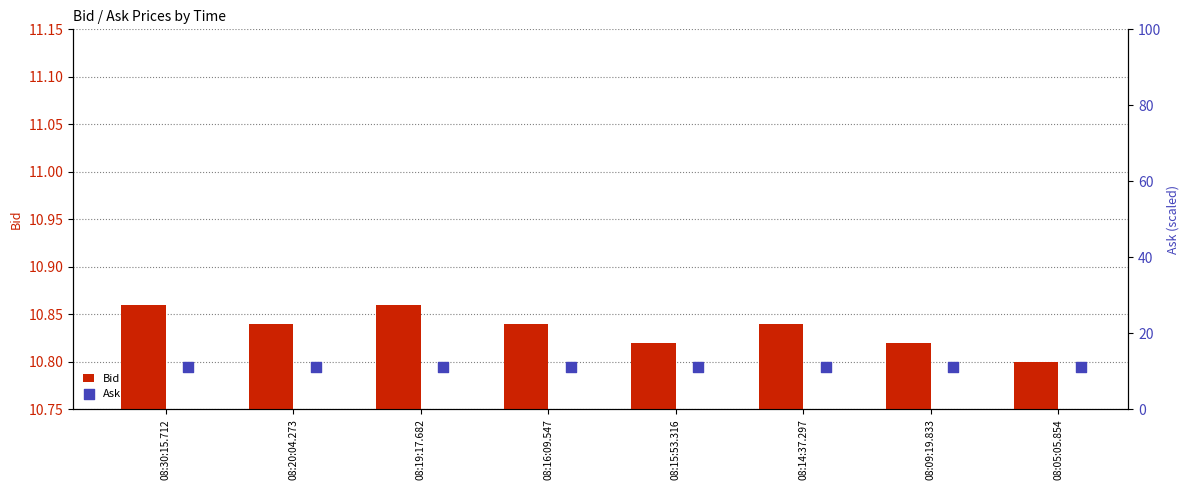

Which series has the largest Y range (max minus min)?

Ask